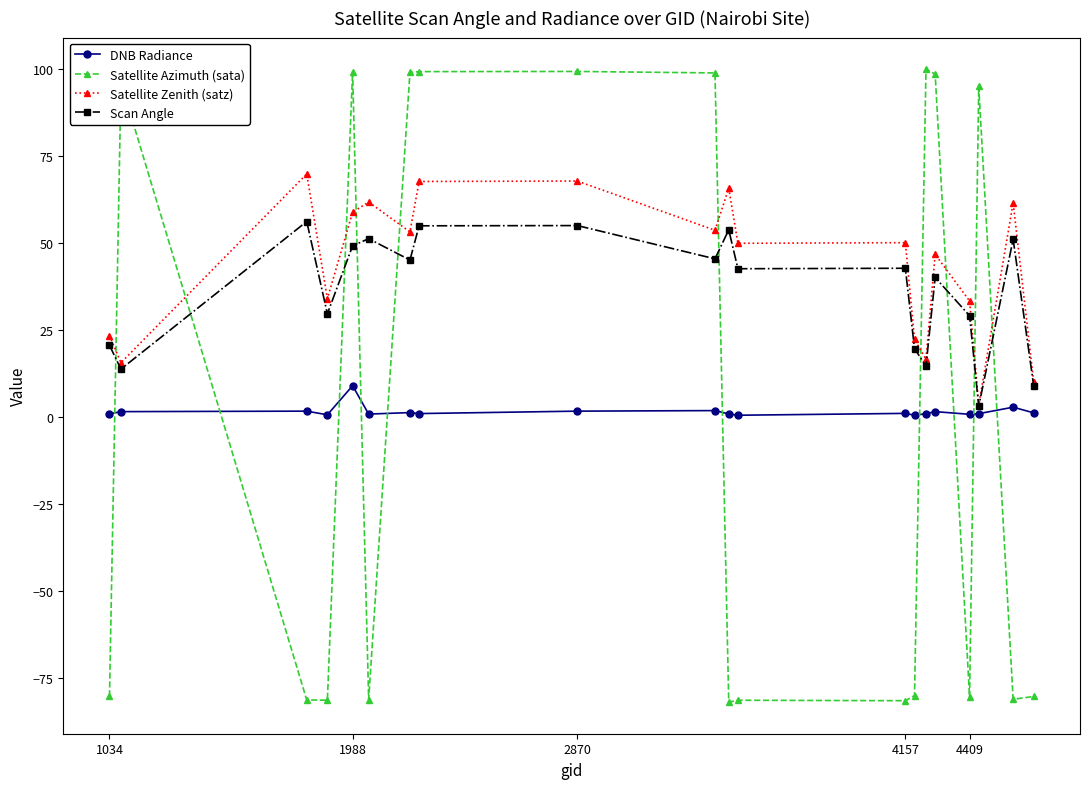

What is the maximum value shown in the chart?

99.9